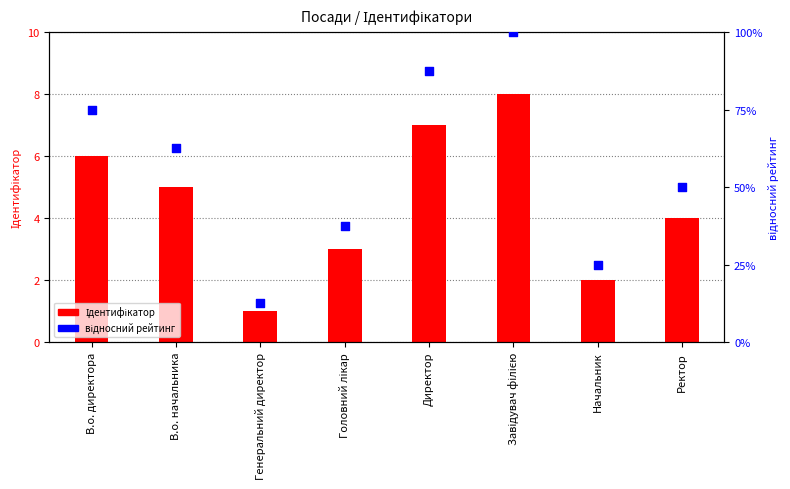

Which series reaches the minimum Y coordinate?

Ідентифікатор